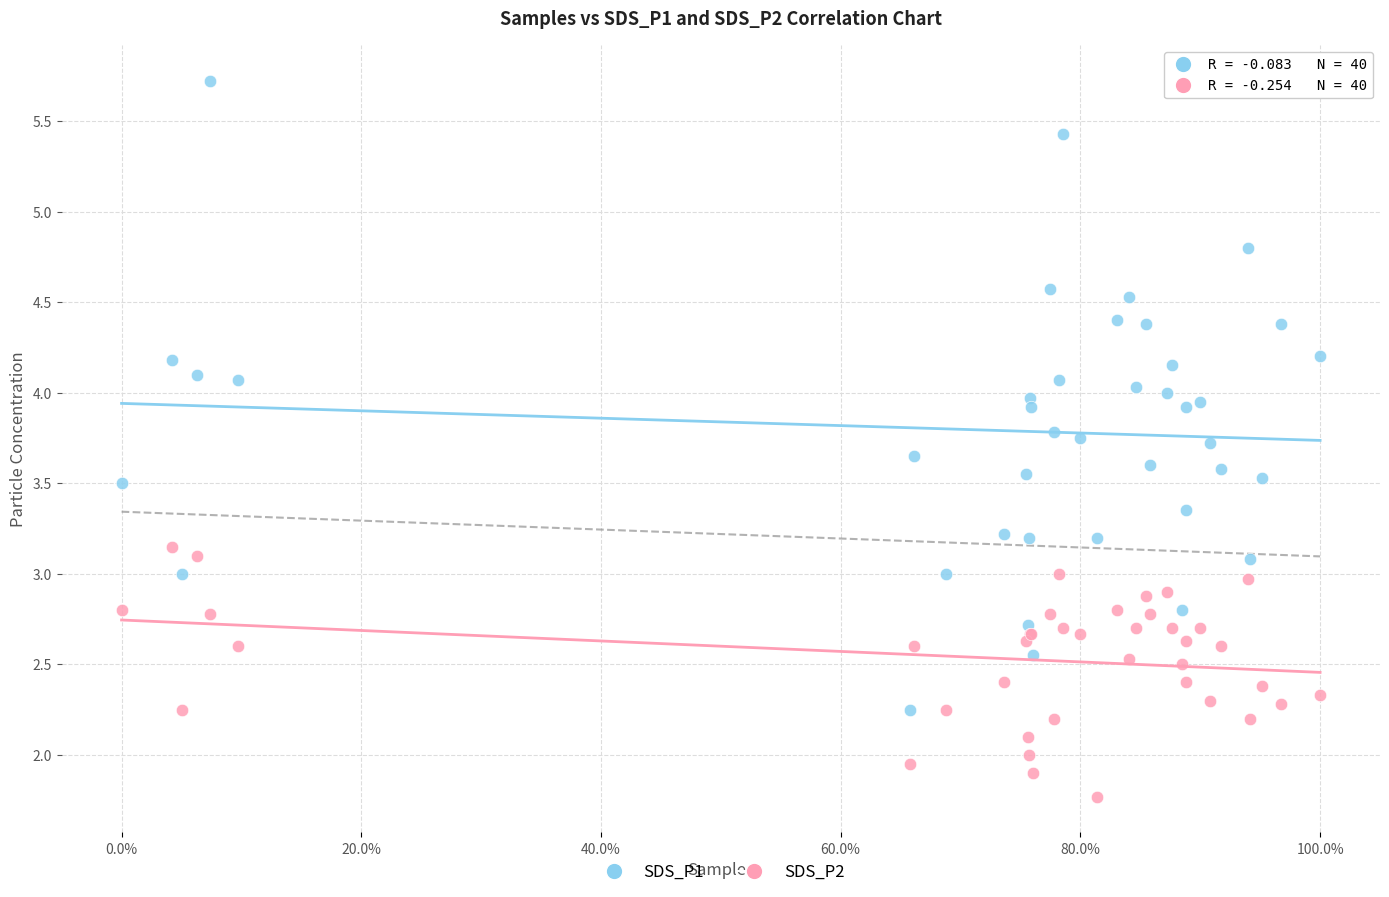

Which series reaches the minimum Y coordinate?

SDS_P2